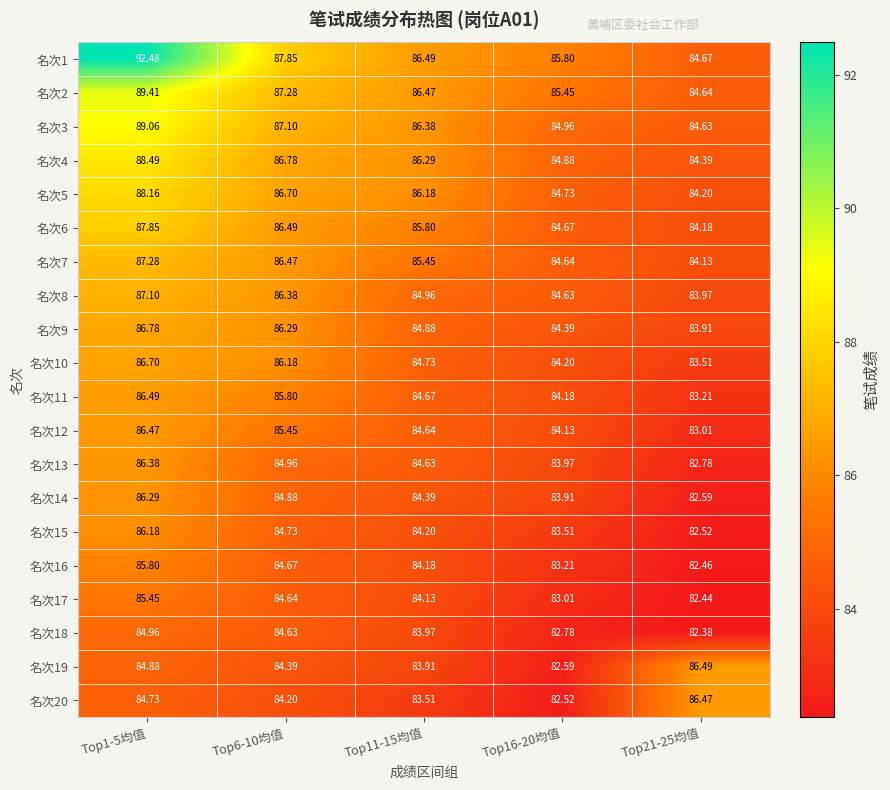

At Top16-20均值, list the series in order from largest to smallest.

名次1, 名次2, 名次3, 名次4, 名次5, 名次6, 名次7, 名次8, 名次9, 名次10, 名次11, 名次12, 名次13, 名次14, 名次15, 名次16, 名次17, 名次18, 名次19, 名次20